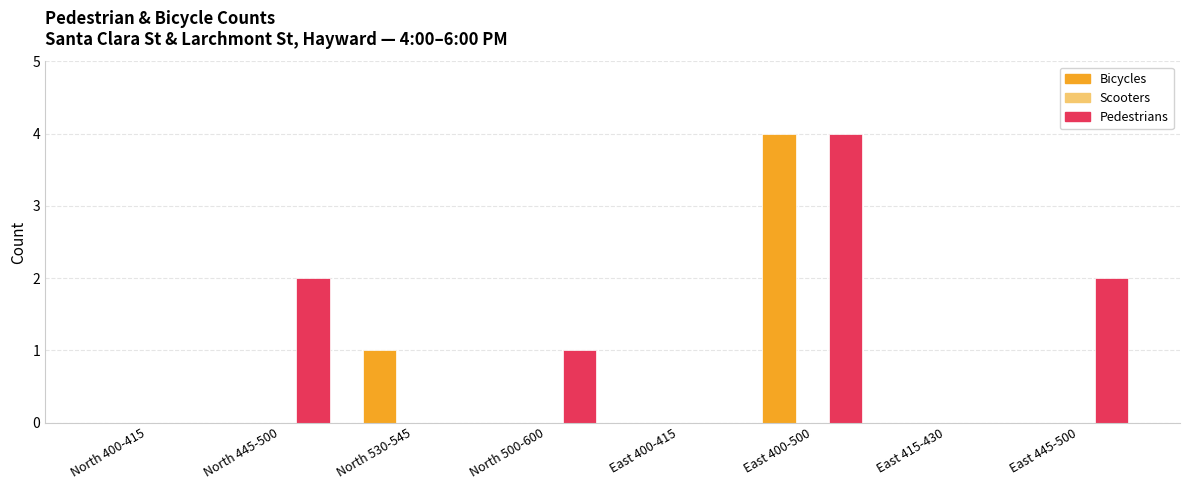

At which label is Bicycles closest to 2?

North 530-545